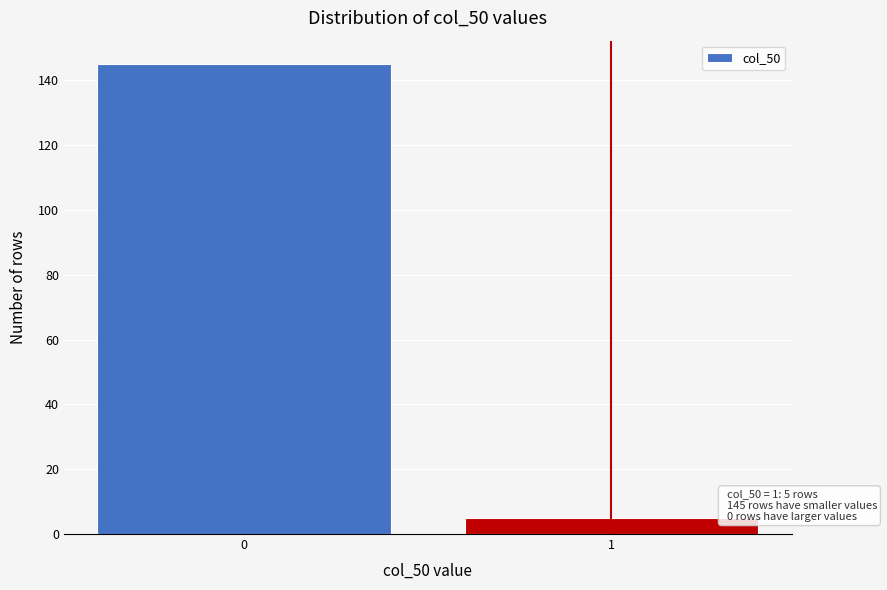

Reading left to right, extract all data points from this chart.

145	5